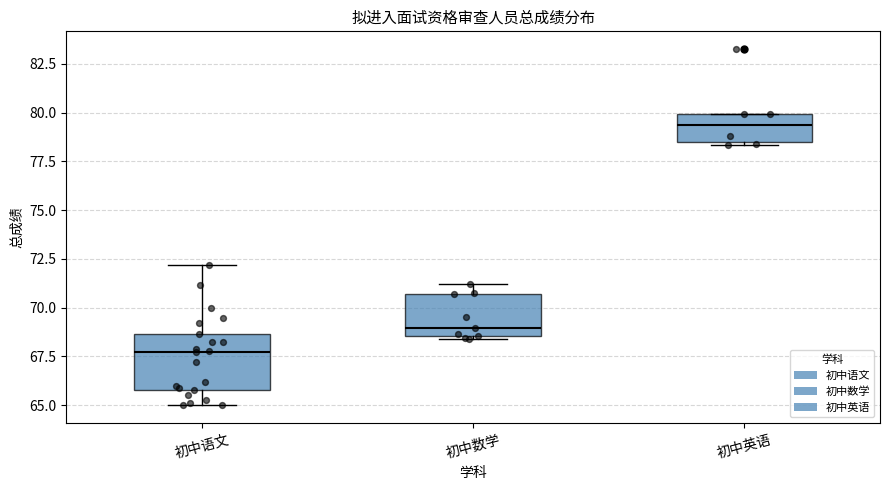

Reading left to right, read every box against the y-axis: the position of its median line, the range the box covers, and the ends of its whiskers. The values are not printed on the chart, so give them approximately, as read against the axis.

初中语文: median 67.5, box 66.0 to 68.5, whiskers 65.0 to 72.0
初中数学: median 69.0, box 68.5 to 70.5, whiskers 68.5 to 71.0
初中英语: median 79.5, box 78.5 to 80.0, whiskers 78.5 (just below the box's lower edge) to 80.0